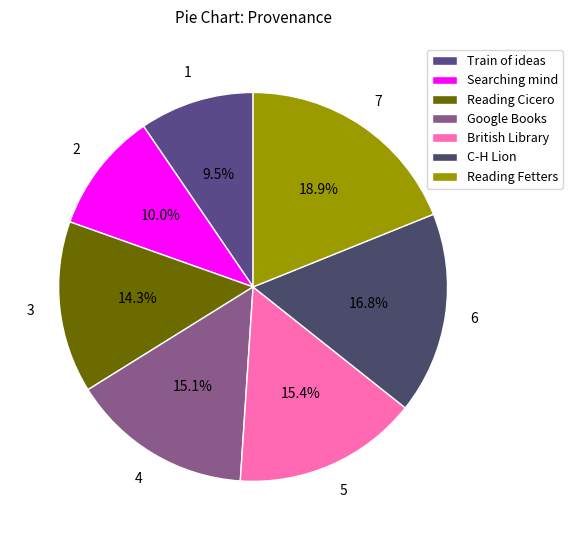

Which category has the biggest portion of the pie?

Reading Fetters